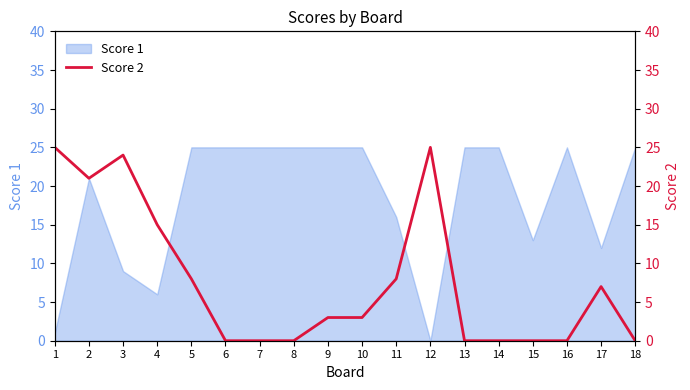

The Score 1 series shows 3 at 17. True or false?

False